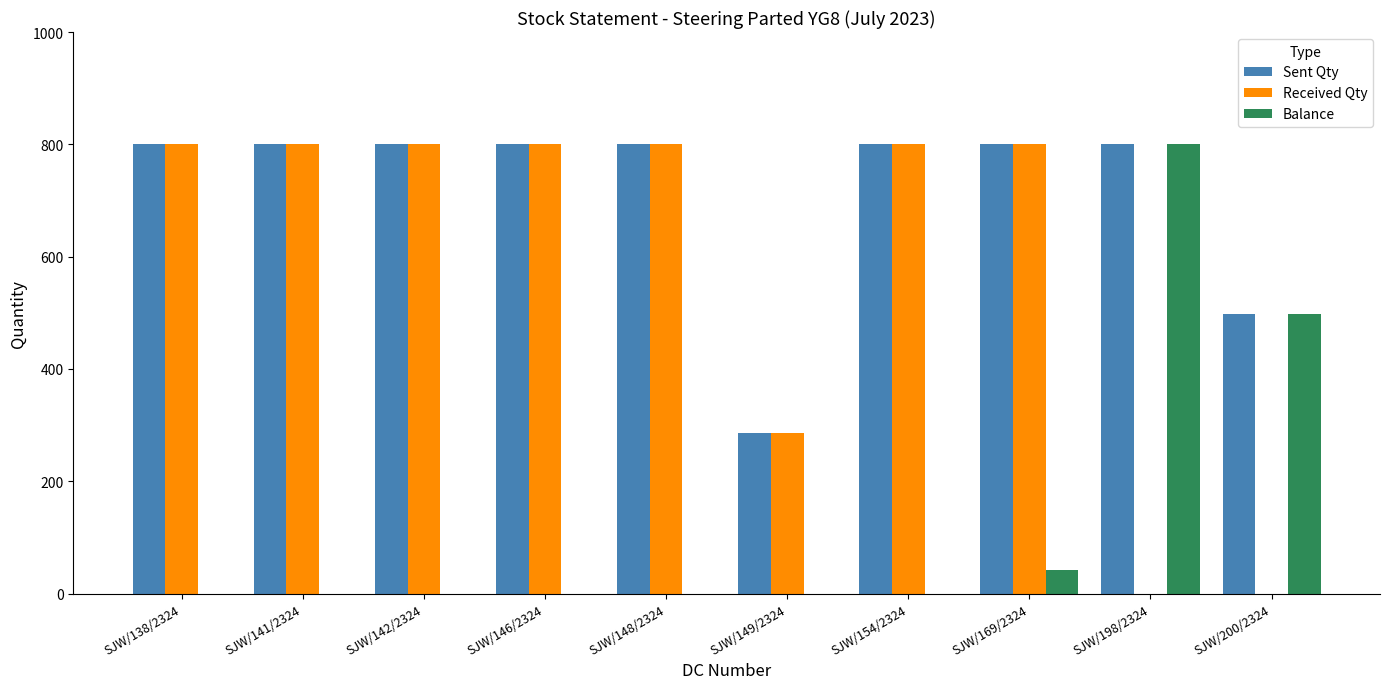

What is the difference between the Balance values at SJW/198/2324 and SJW/146/2324?

800